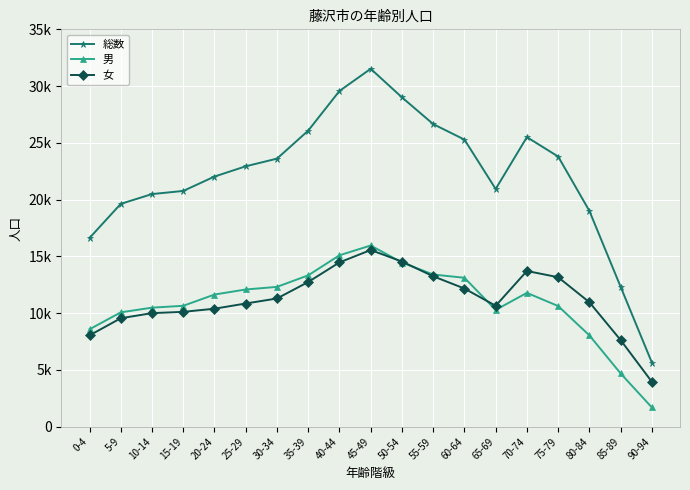

Is this an area chart (filled region under the line)?

No